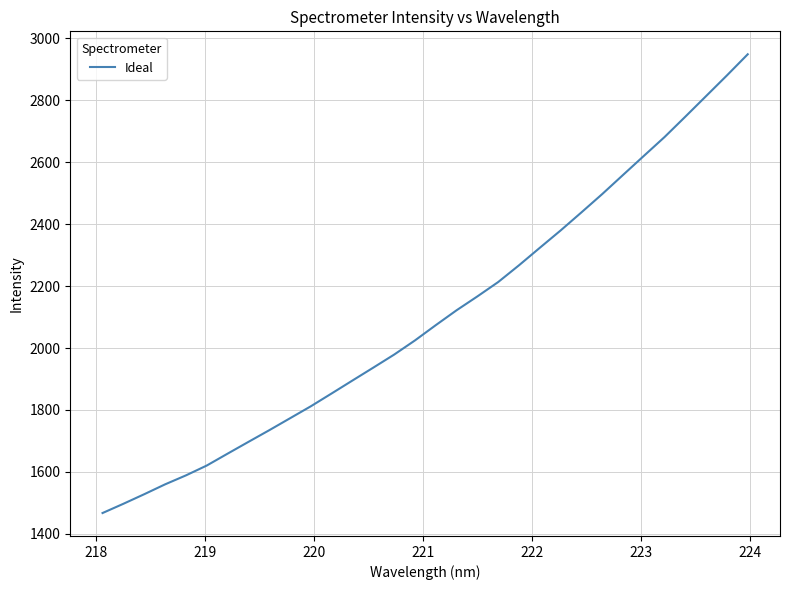

Reading right to left, what are all the values shown in this chart?

2948.9	2880.7	2814.1	2747.5	2681.7	2620.5	2559.0	2497.3	2438.1	2379.7	2323.7	2267.2	2213.1	2166.7	2121.9	2073.8	2024.5	1978.7	1936.6	1895.0	1853.2	1811.8	1773.0	1734.4	1696.6	1658.6	1620.2	1588.4	1559.5	1527.6	1496.7	1466.9